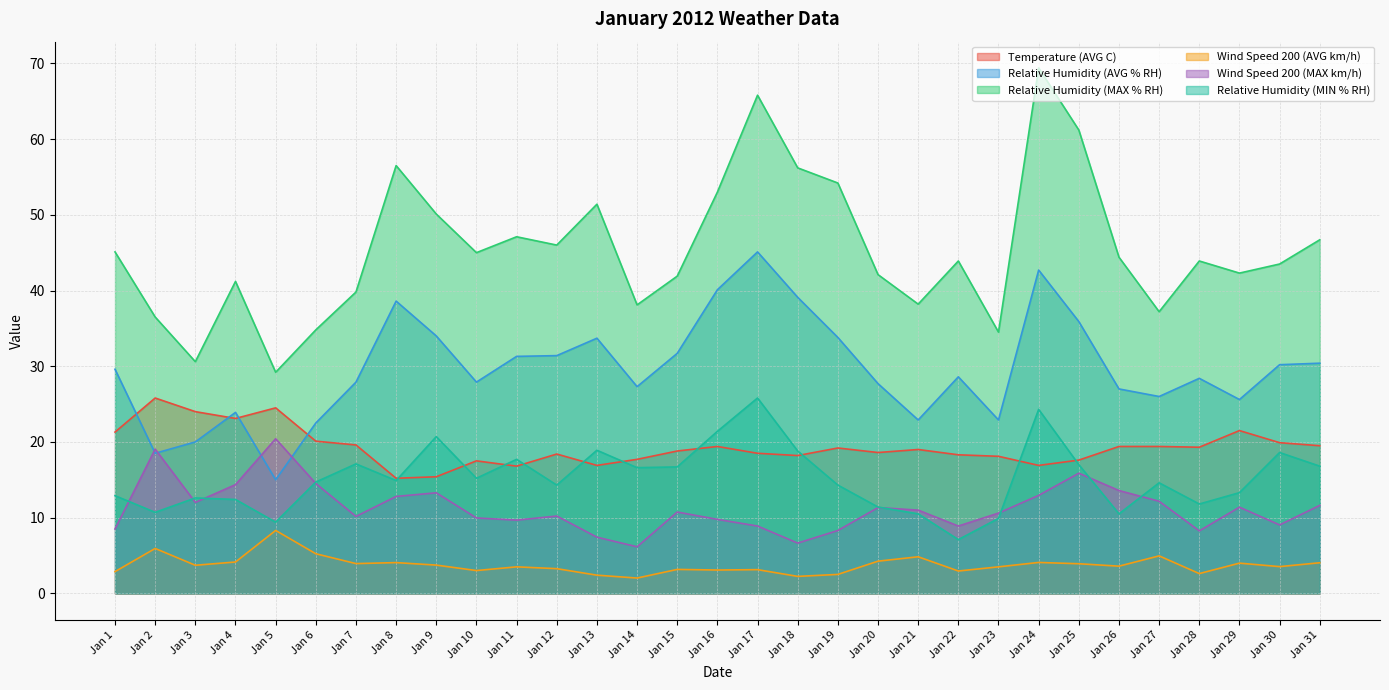

At which label is Temperature (AVG C) closest to 20?

Jan 6